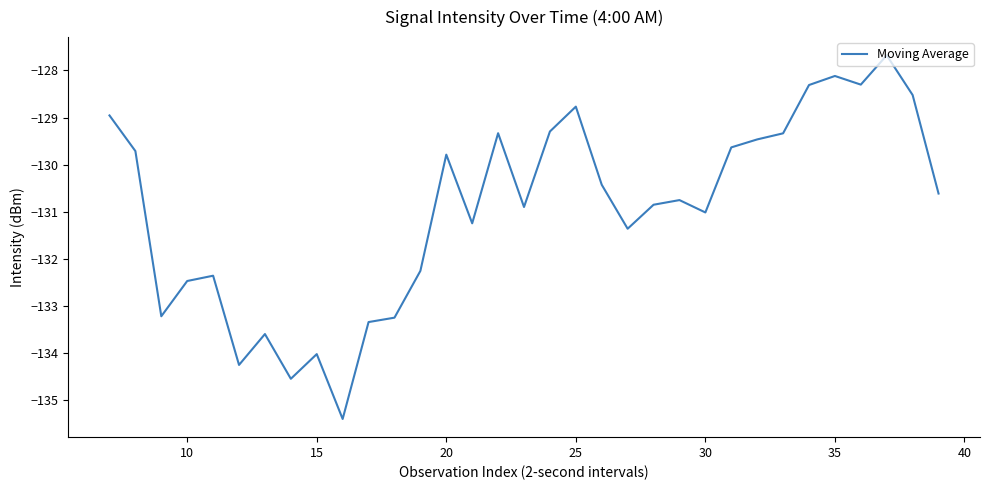

What is the minimum value shown in the chart?

-135.4